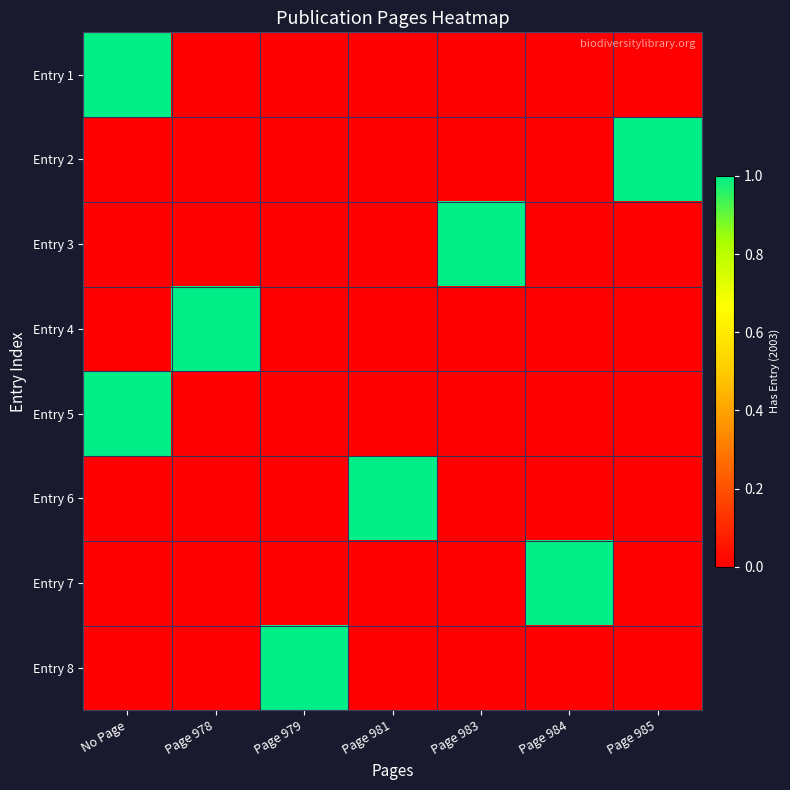

List the series in order of their peak value, lowest first.

Entry 1, Entry 2, Entry 3, Entry 4, Entry 5, Entry 6, Entry 7, Entry 8